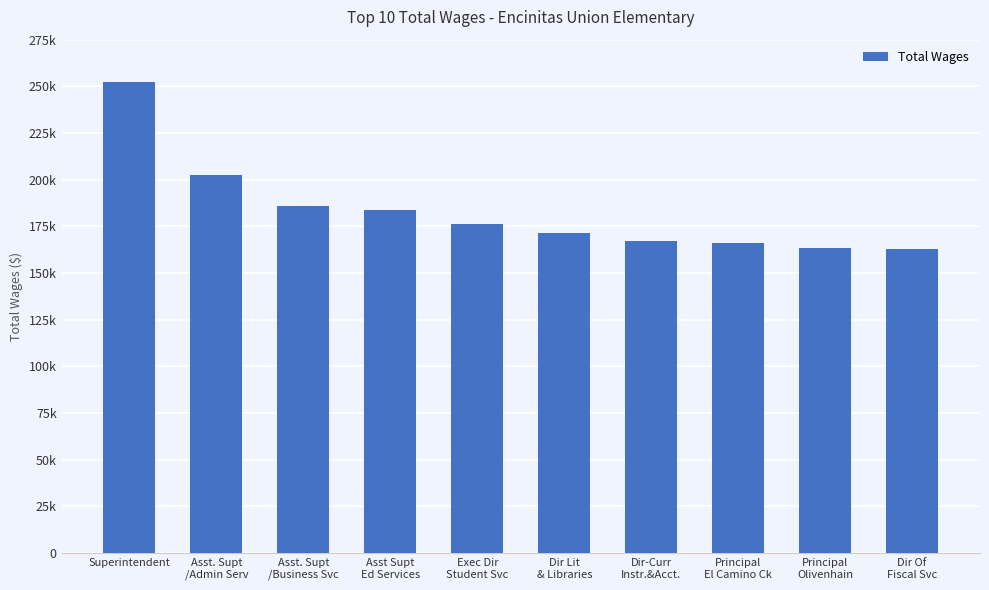

Does the chart contain any negative values?

No